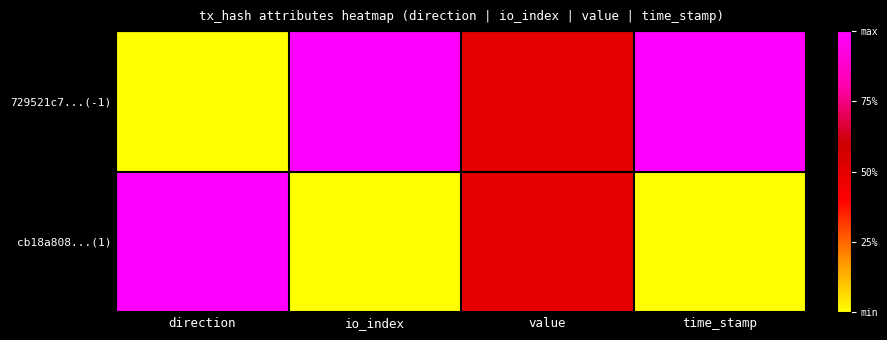

What is the total value across all series at time_stamp?

1.0